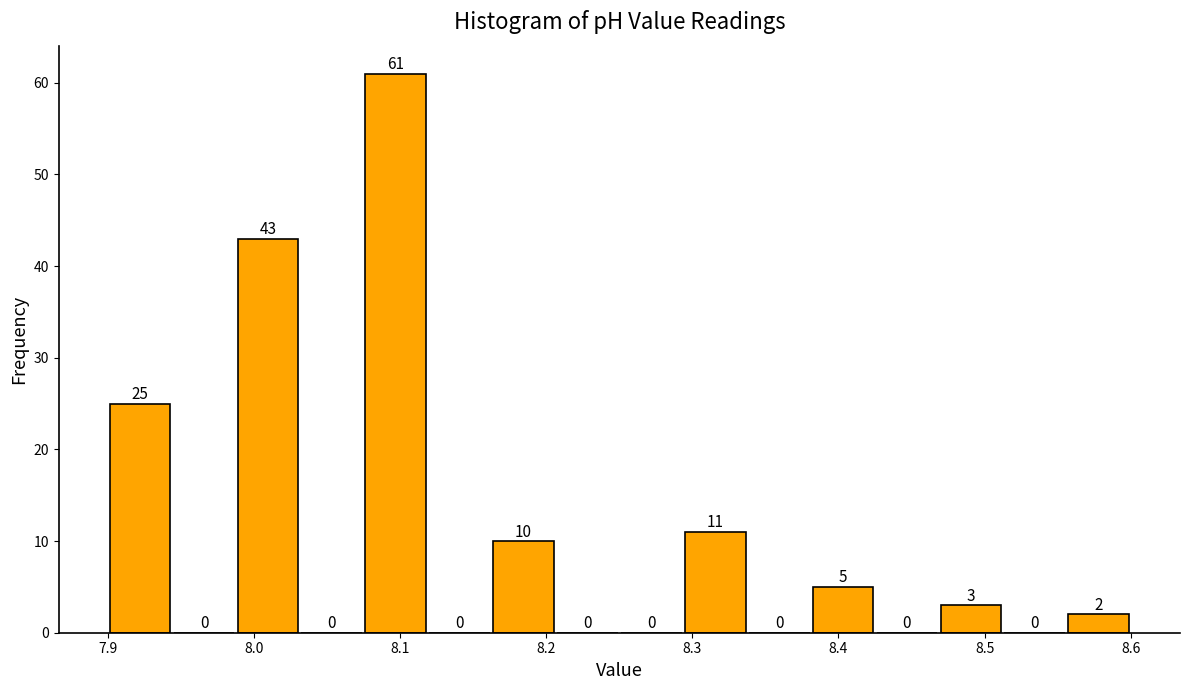

Over which range of the x-axis is the bar tallest?

8.08 to 8.12